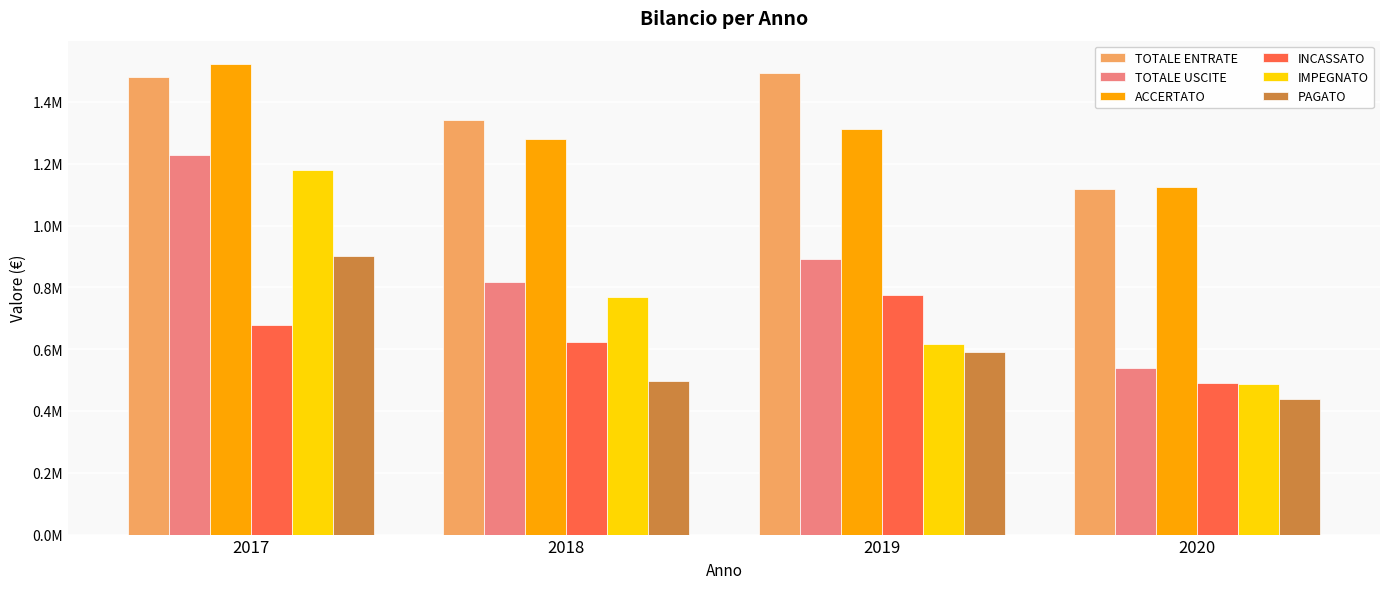

Is the value of IMPEGNATO at 2020 greater than the value of PAGATO at 2018?

No